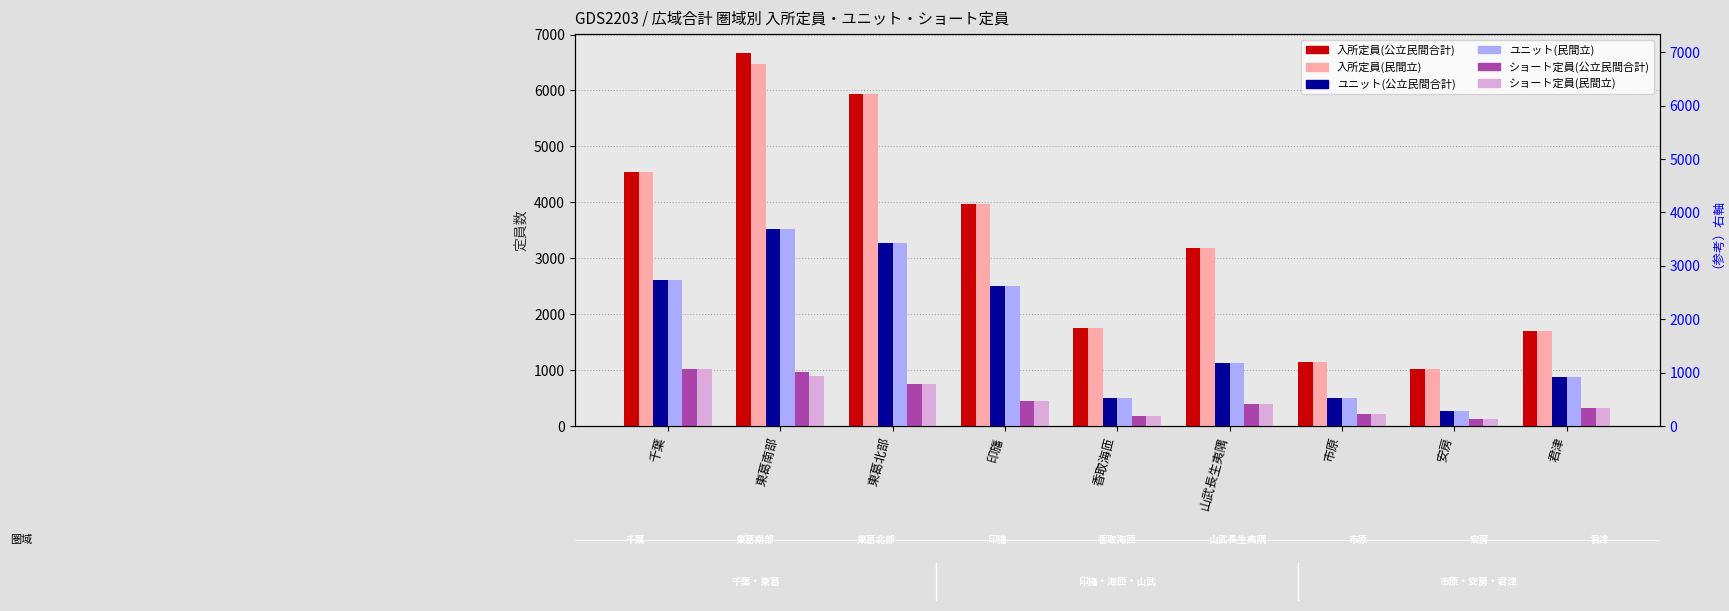

What is the difference between the maximum and second lowest values in the 広域_入所定員(民間立) series?

5338